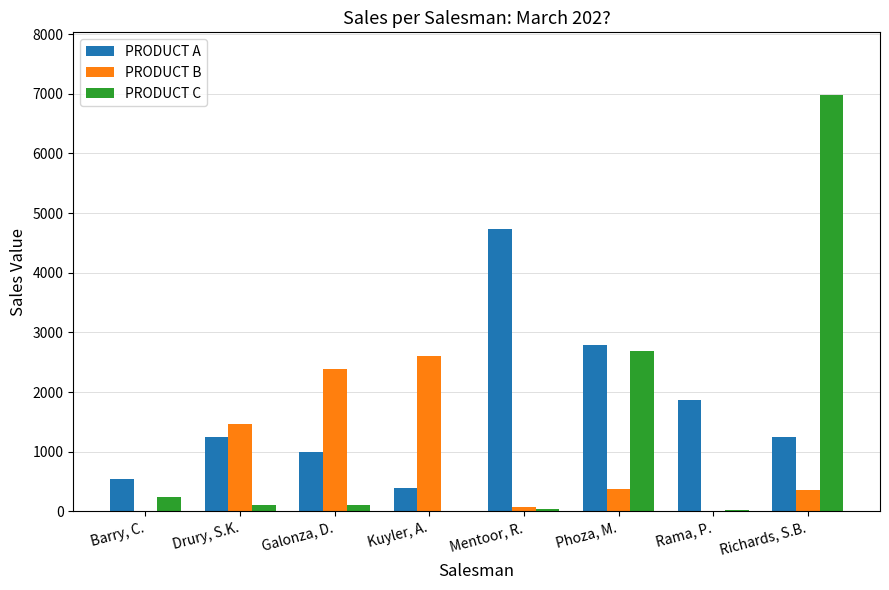

The PRODUCT C series shows -3424 at Kuyler, A.. True or false?

False